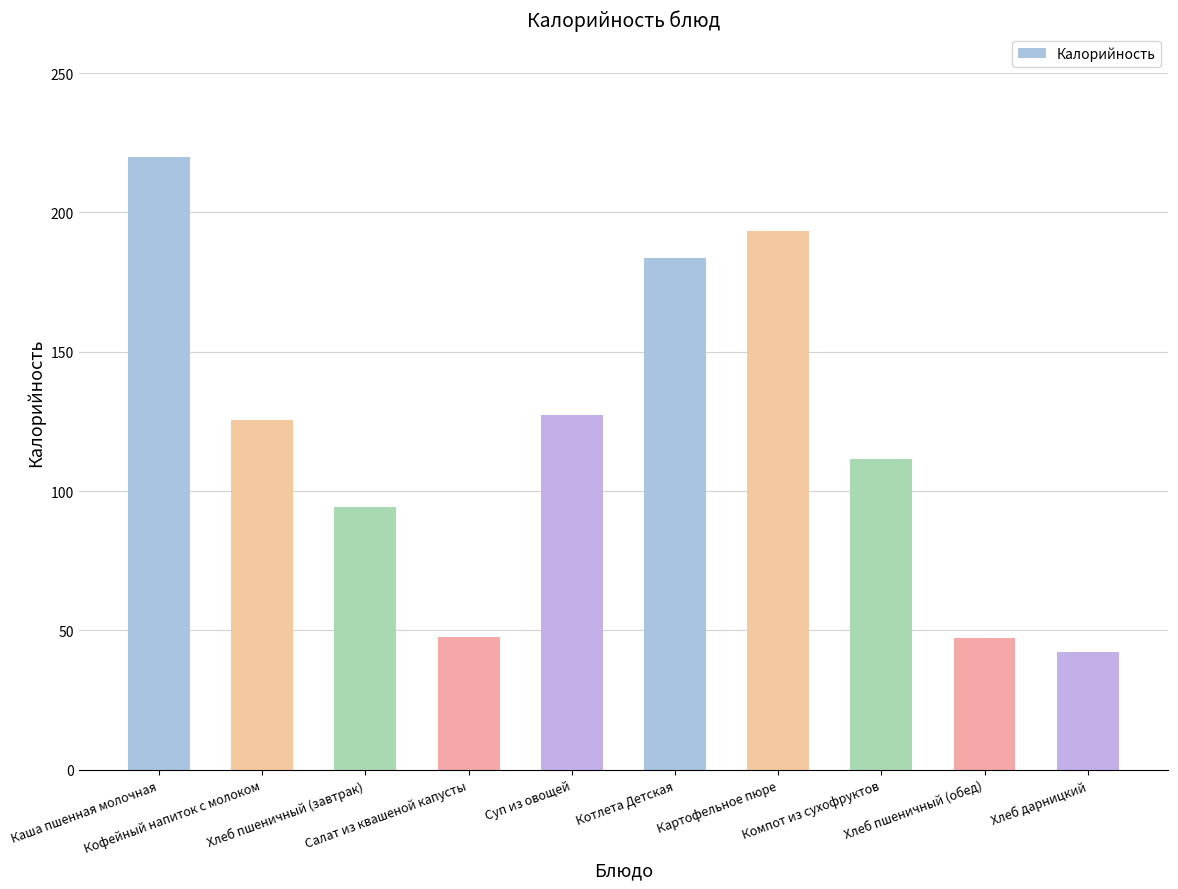

What is the label of the 3rd bar from the right?

Компот из сухофруктов